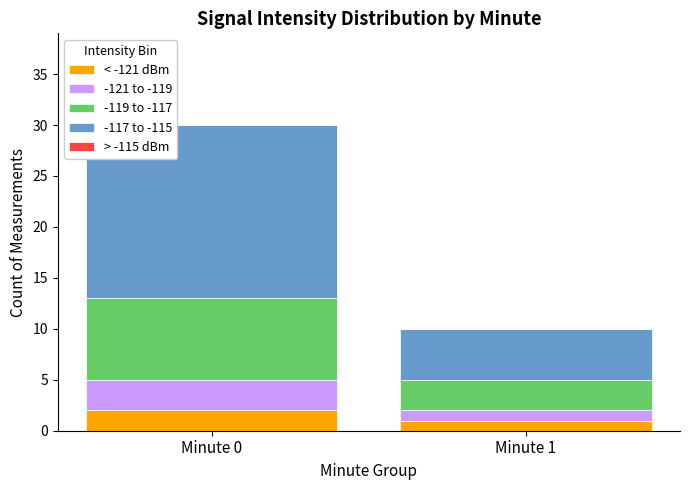

At which category is the sum across all series the highest?

Minute 0